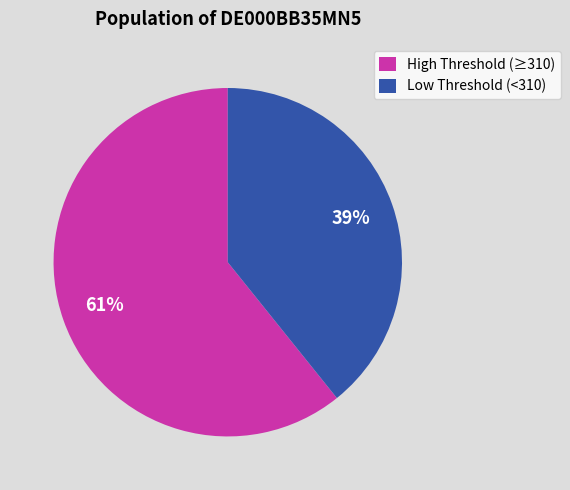

How many slices are in this pie chart?

2